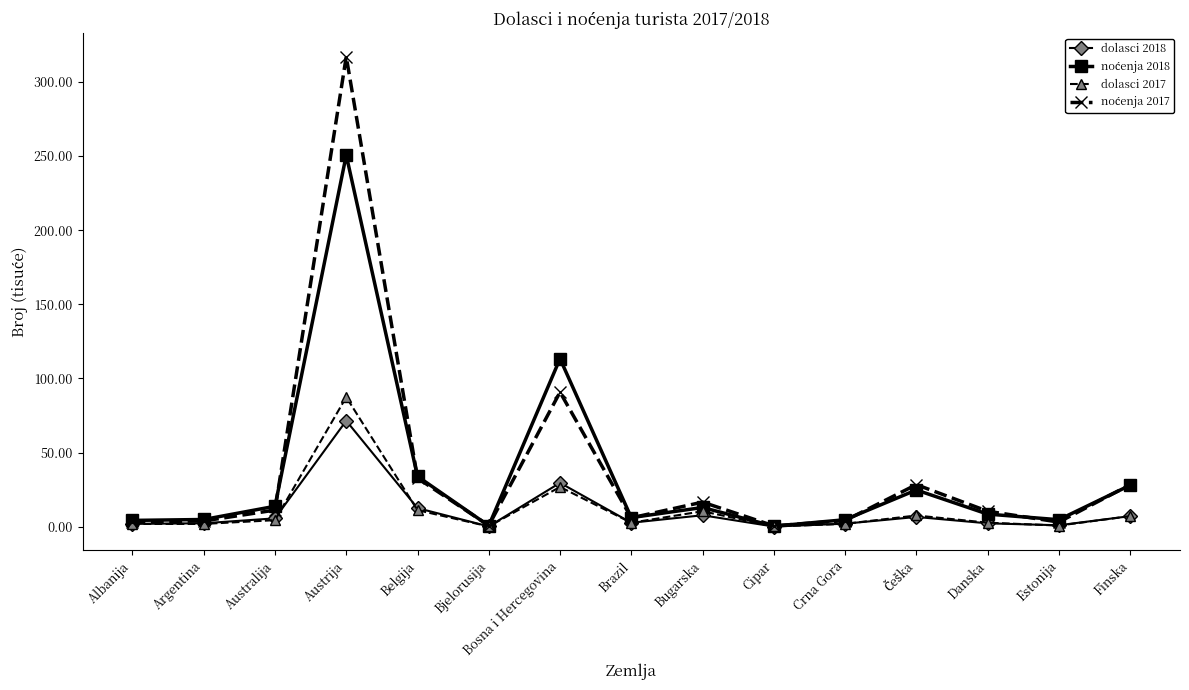

What is the approximate value of dolasci 2017 at Austrija?

87.4